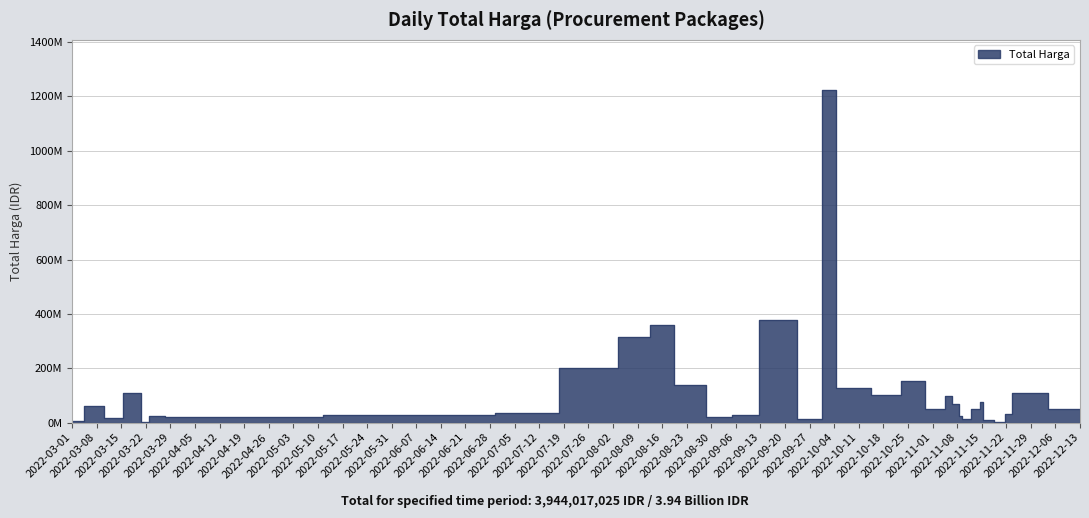

What is the change in value from 2022-10-08 to 2022-11-04?

-77522000